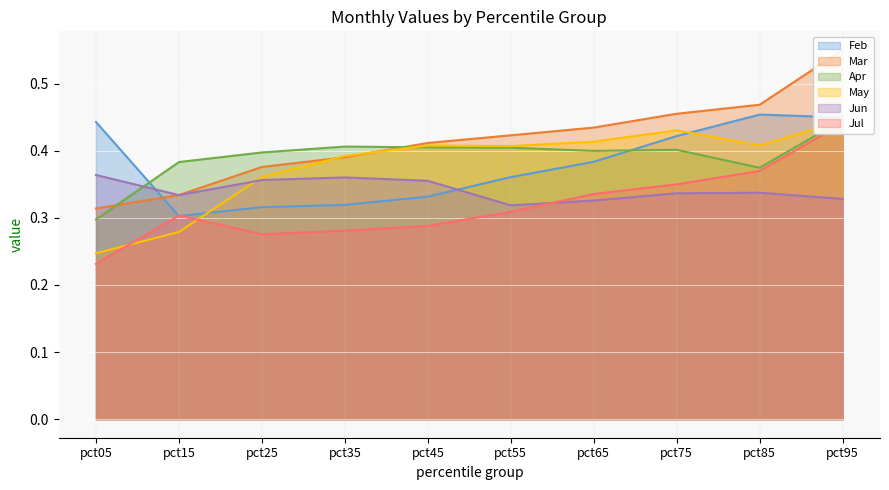

List the labels in order of Apr value, smallest first.

pct05, pct85, pct15, pct25, pct65, pct75, pct55, pct45, pct35, pct95